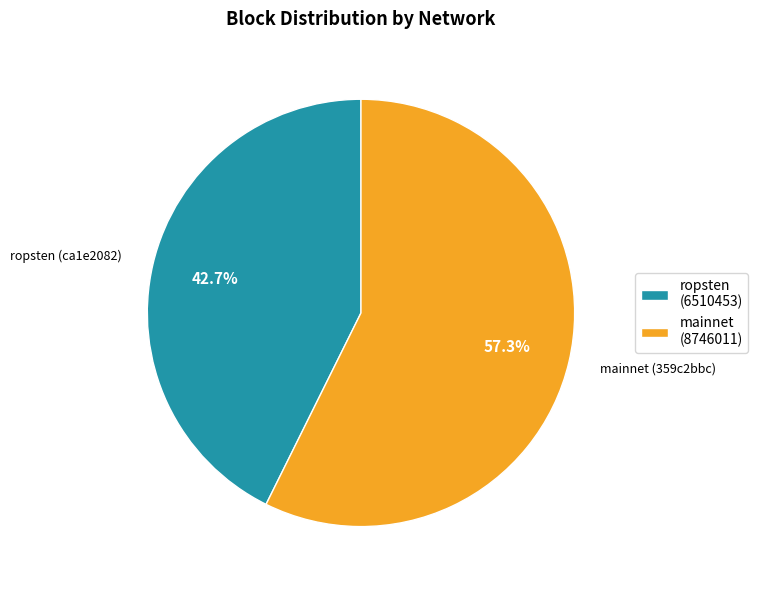

Combined, do mainnet (8746011) and ropsten (6510453) account for over 50%?

Yes